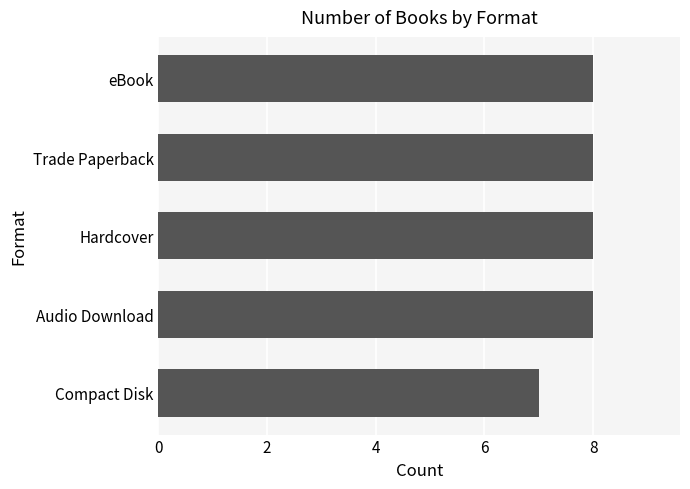

How many data points are less than 8?

1